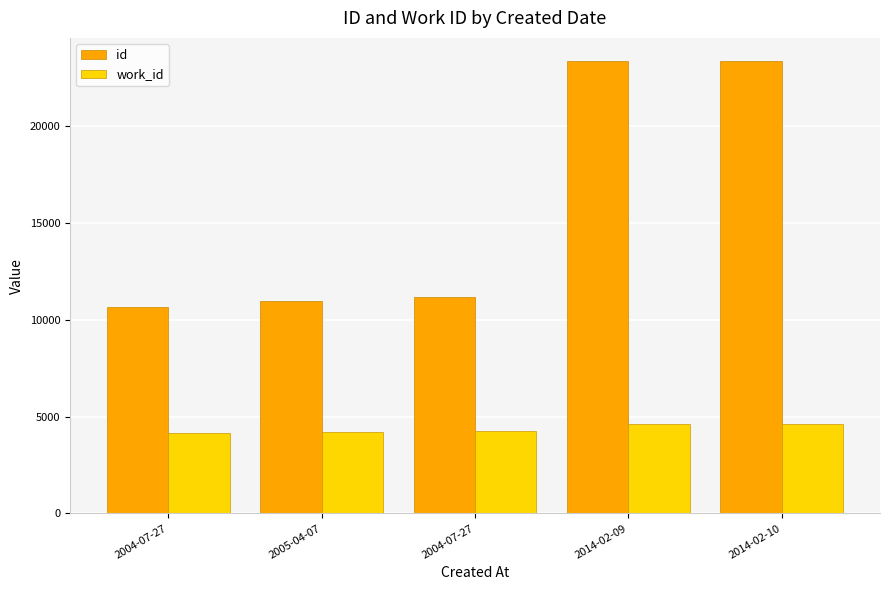

What is the difference between the second highest and minimum values in the id series?

12750